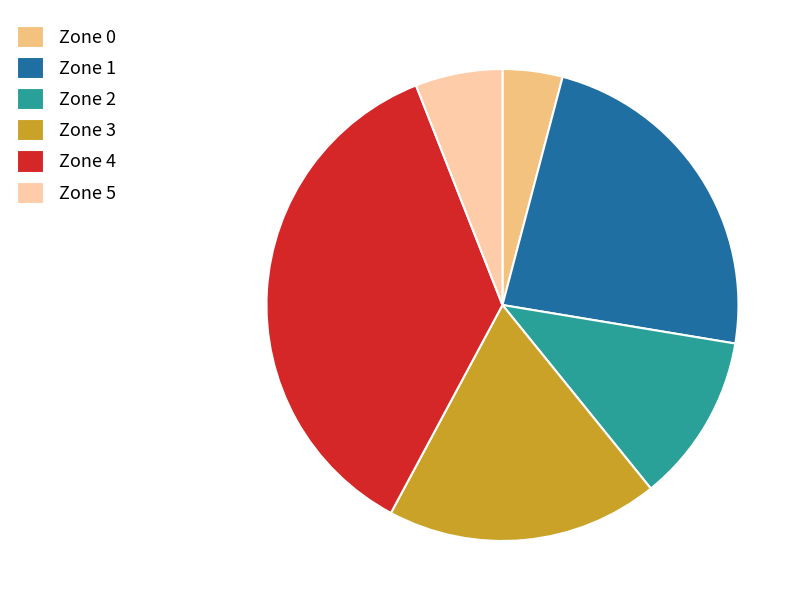

Is the sum of Zone 4 and Zone 3 greater than half?

Yes